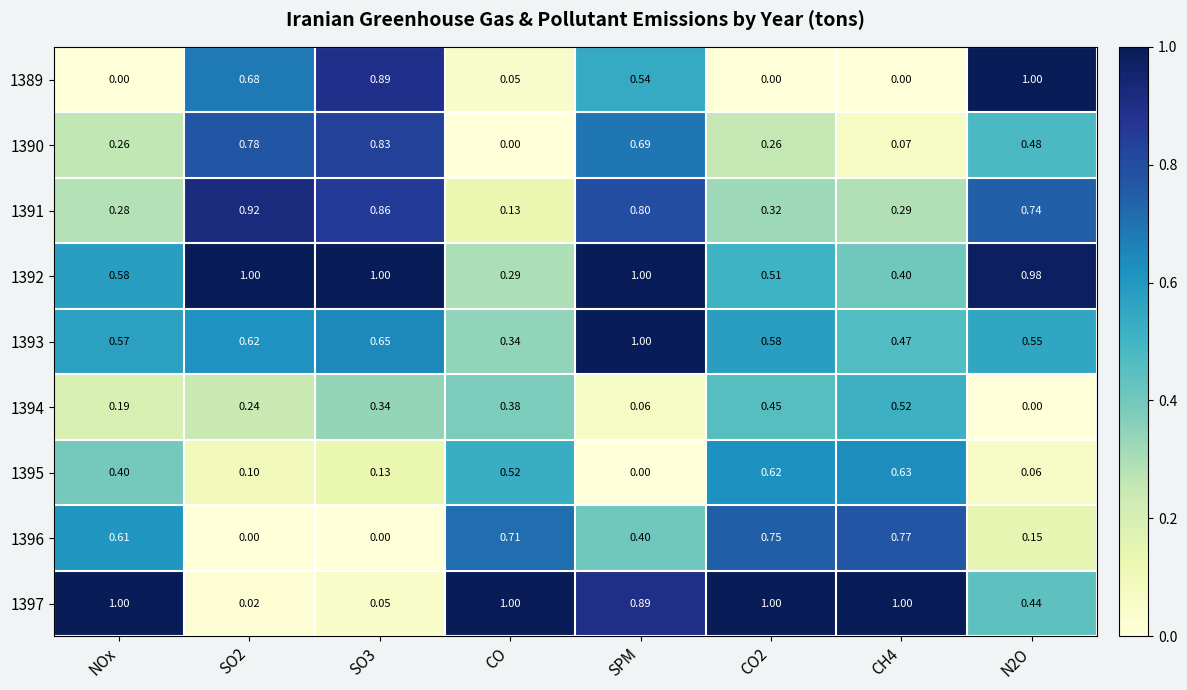

Where is 1390 nearest to the value 0?

CO